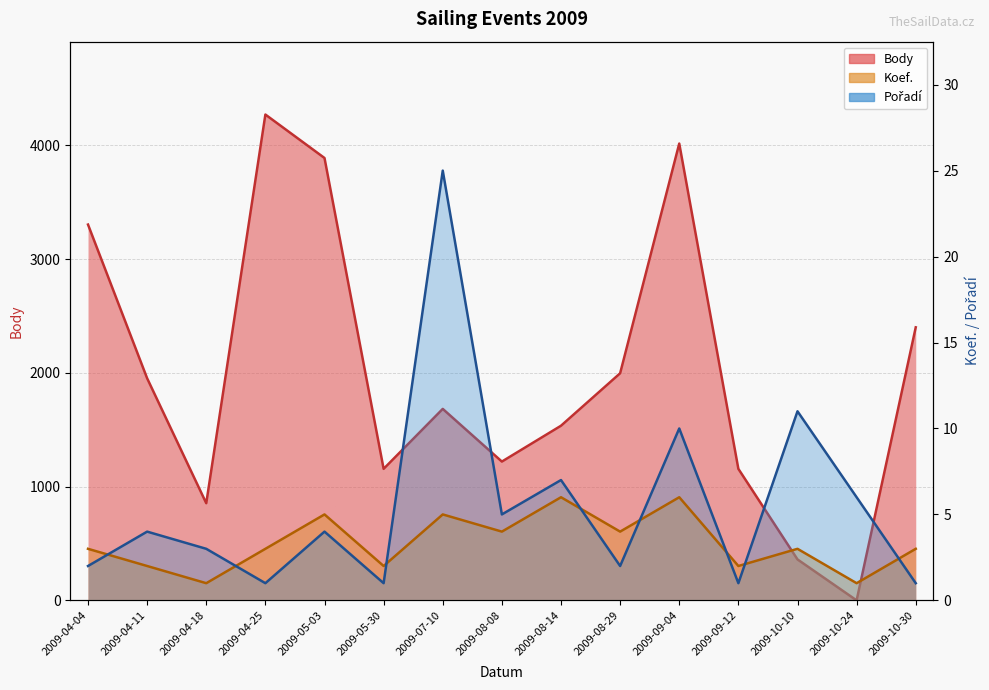

True or false: Koef. has a value of 2 at 2009-04-11.

True